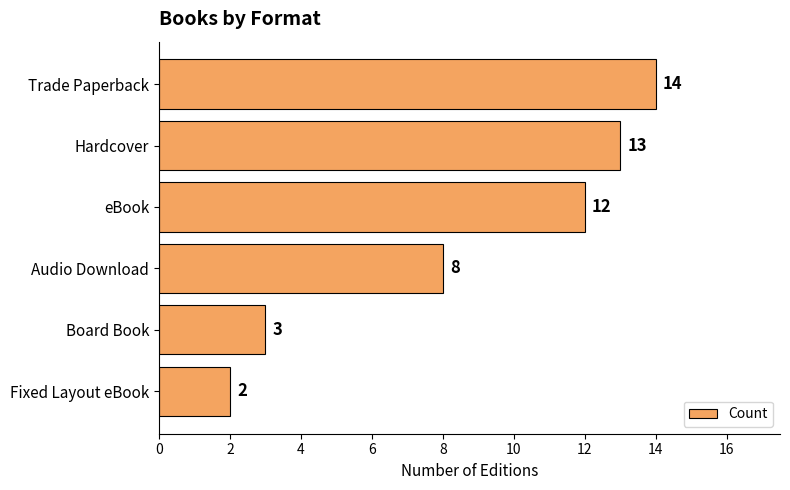

The value at Board Book is 3. True or false?

True